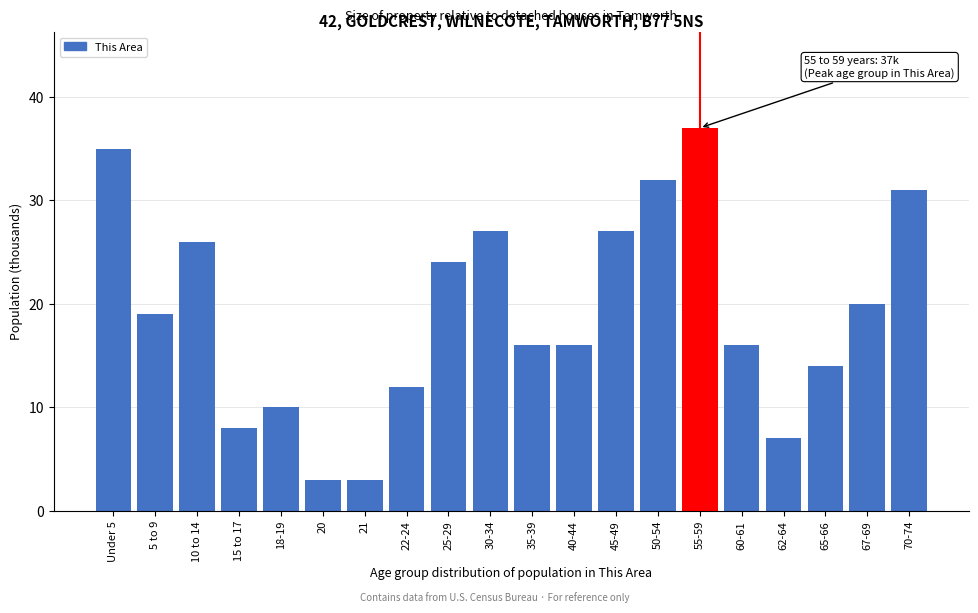

Reading left to right, transcribe all the data shown in this chart.

Under 5=35	5 to 9=19	10 to 14=26	15 to 17=8	18-19=10	20=3	21=3	22-24=12	25-29=24	30-34=27	35-39=16	40-44=16	45-49=27	50-54=32	55-59=37	60-61=16	62-64=7	65-66=14	67-69=20	70-74=31